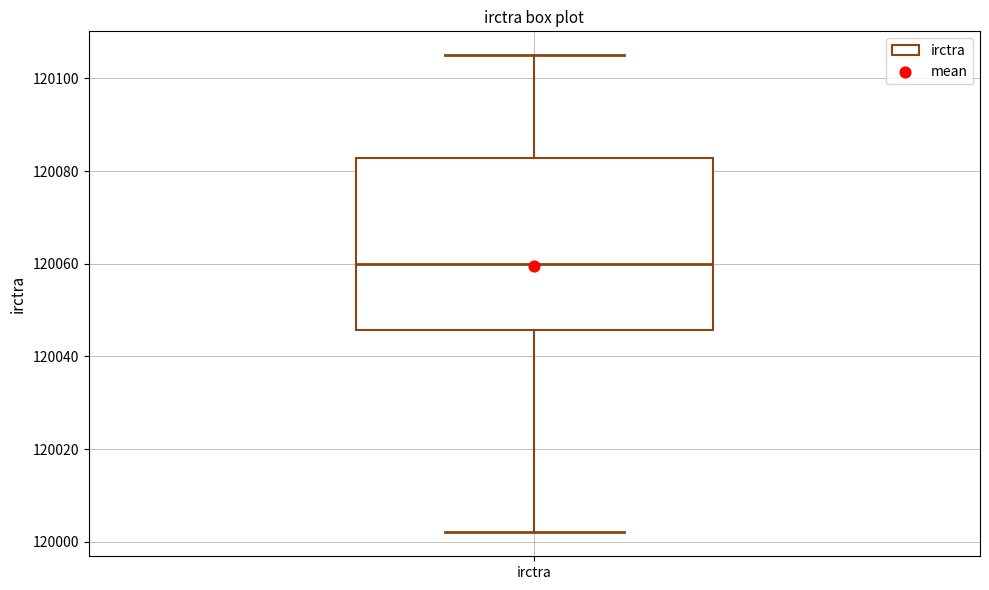

Read this box plot against the y-axis: the position of the median line, the range covered by the box, and the ends of both whiskers. The values are not printed on the chart, so give them approximately, as read against the axis.

median 120060, box 120046 to 120082, whiskers 120002 to 120106